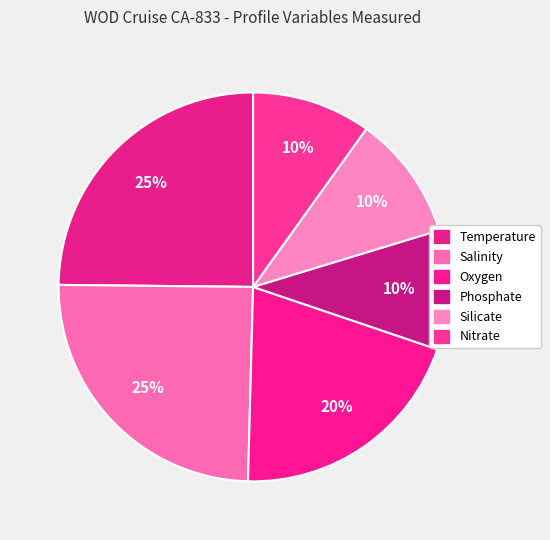

True or false: Salinity accounts for 25% of the total.

True